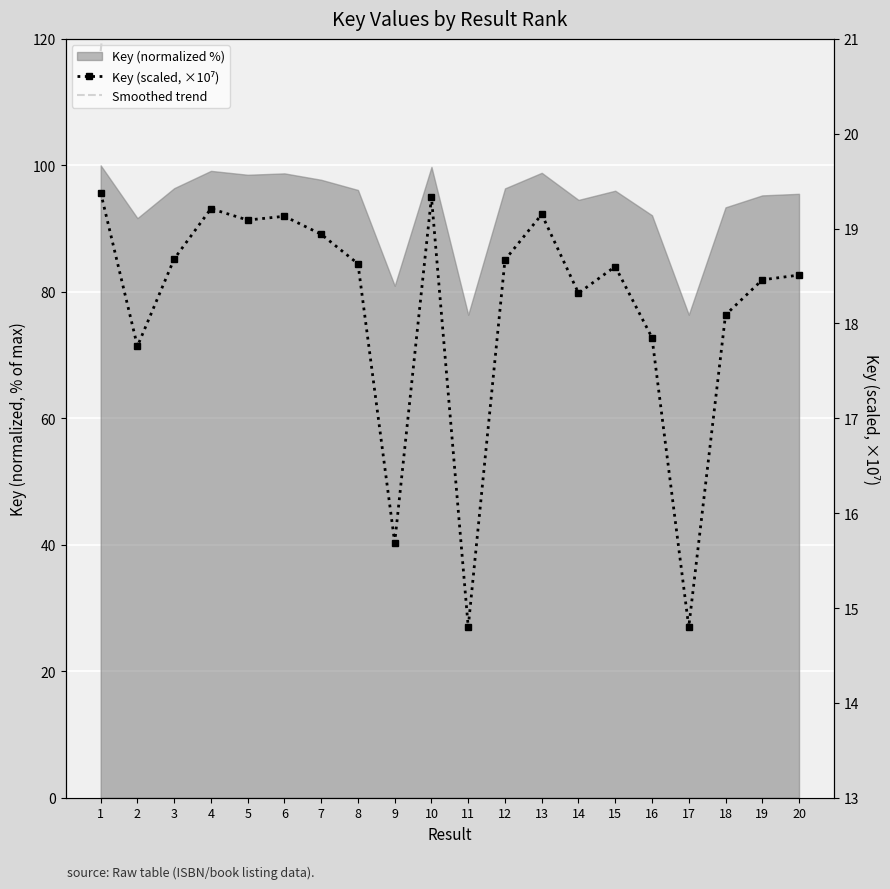

True or false: Smoothed trend and Key (scaled, ×10⁷) intersect in this chart.

False